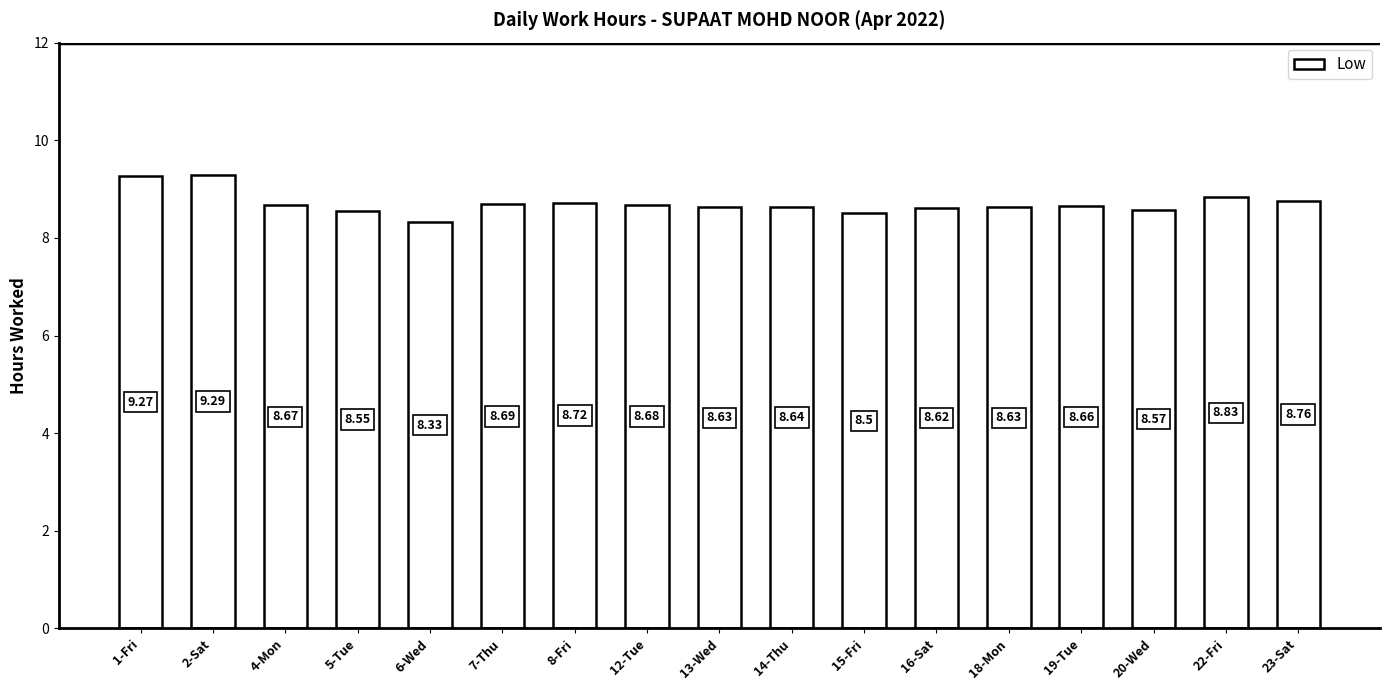

What is the sum of all values?

148.0